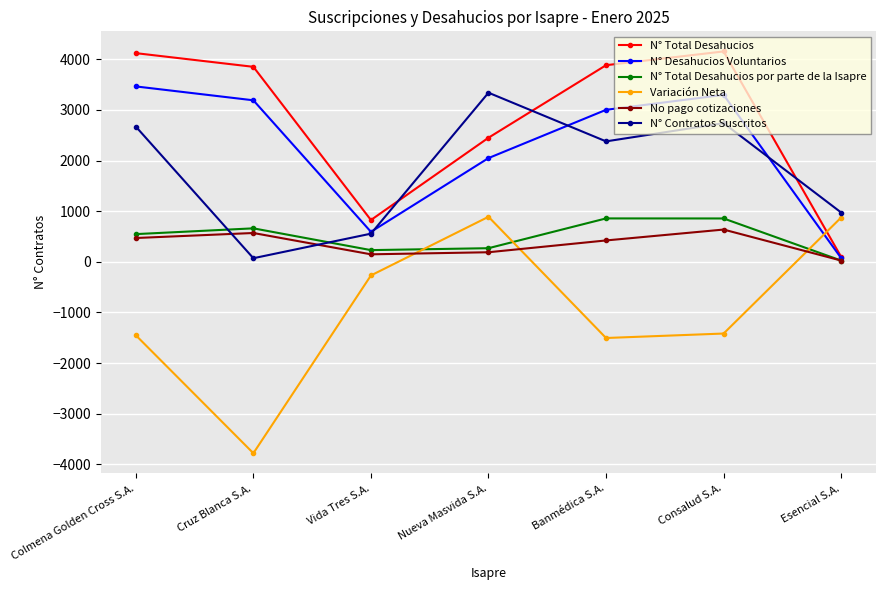

Read the N° Contratos Suscritos value at Vida Tres S.A., to the nearest 10.

560